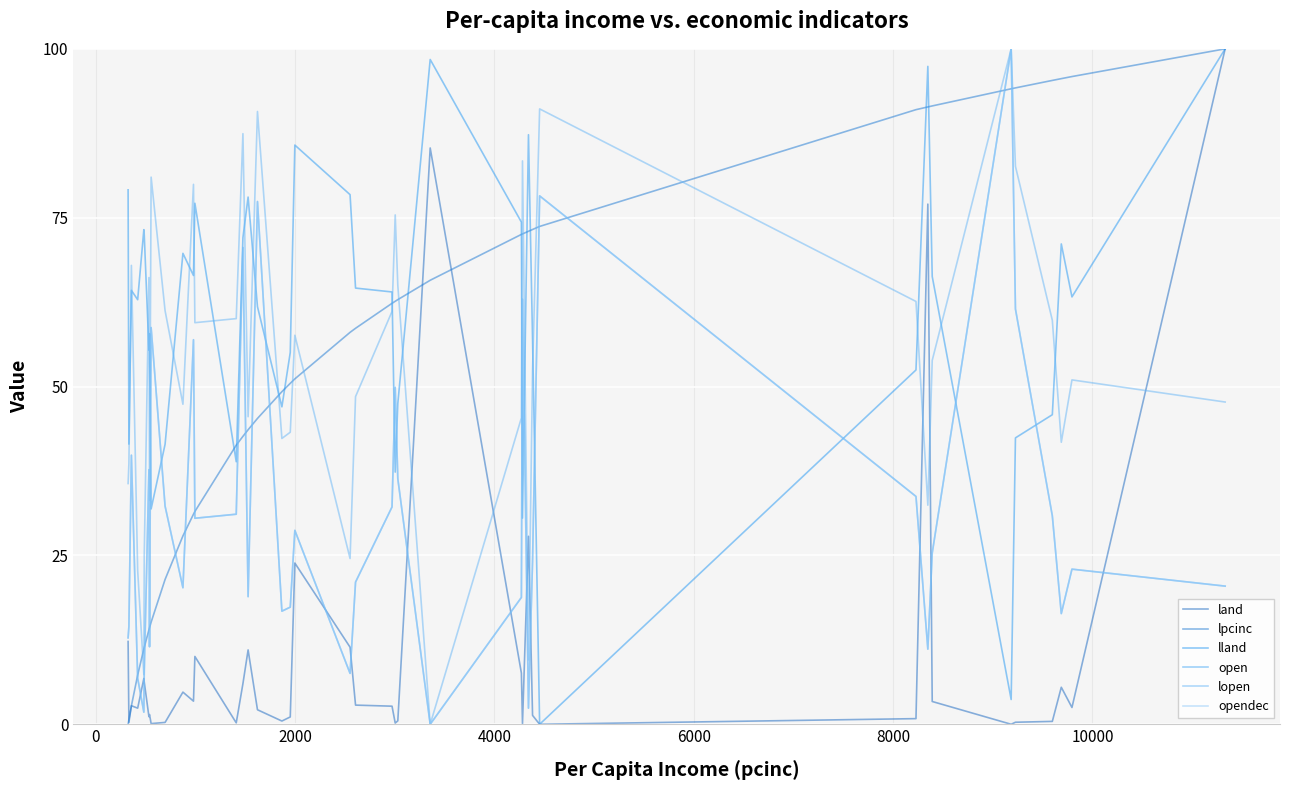

How many lines are shown in the chart?

6